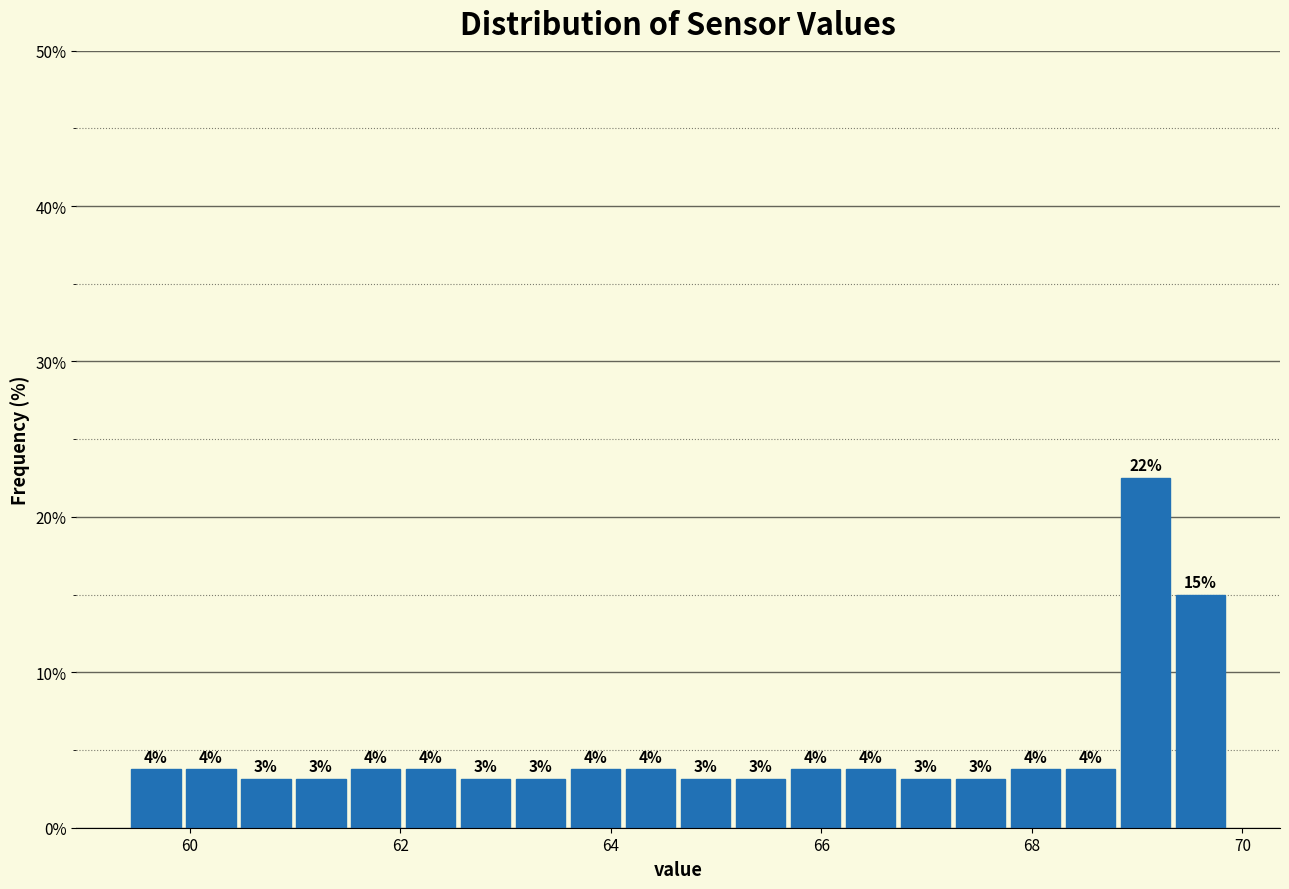

Read against the x-axis, roughly where is the centre of the tallest bar?

69.0